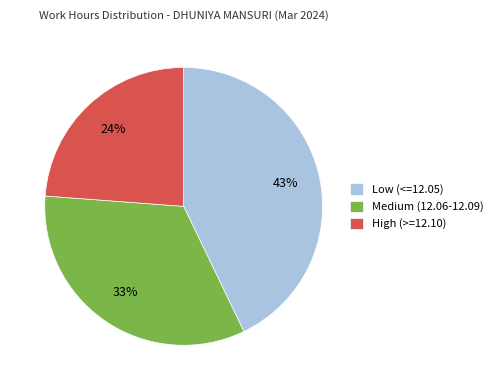

Do High (>=12.10) and Medium (12.06-12.09) together represent more than half of the pie?

Yes